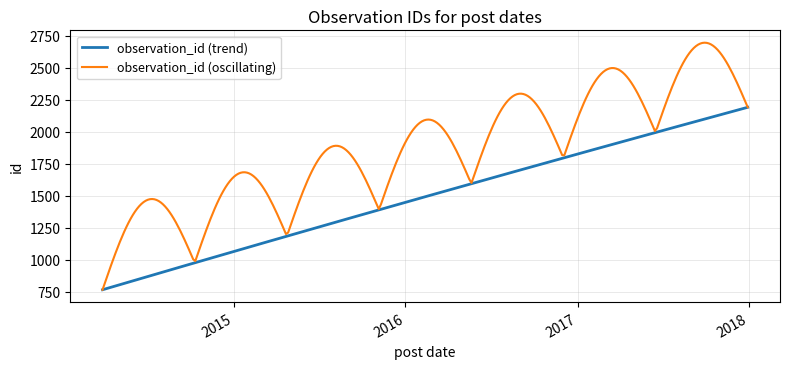

Rank the series by their average value, from highest to lowest.

observation_id (oscillating), observation_id (trend)